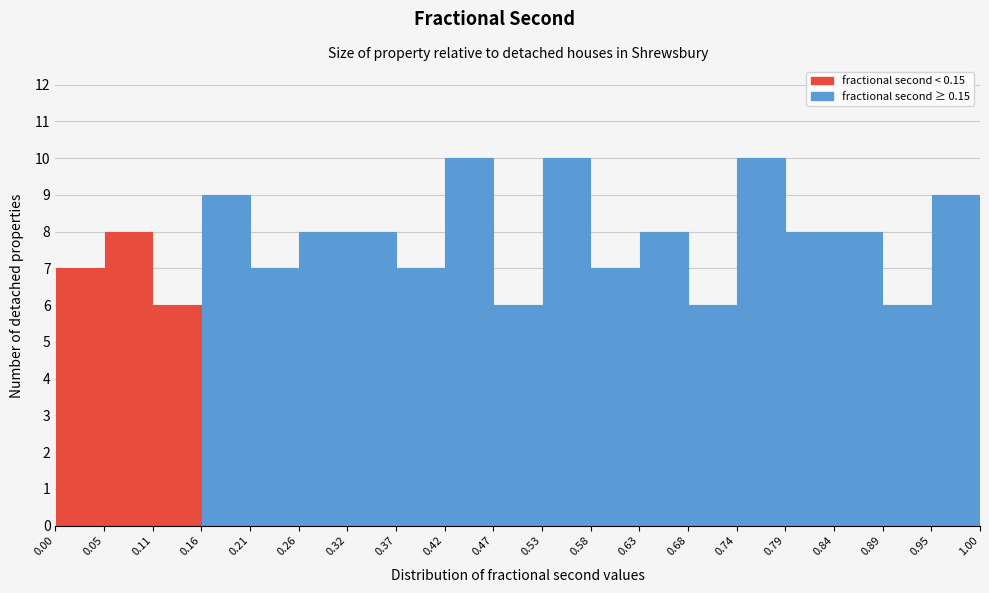

Reading left to right, list every bar in this chart as the range it spans on the x-axis followed by its height. The values are not printed on the chart, so give them approximately, as read against the axis.

0.00 to 0.05: 7
0.05 to 0.11: 8
0.11 to 0.16: 6
0.16 to 0.21: 9
0.21 to 0.26: 7
0.26 to 0.32: 8
0.32 to 0.37: 8
0.37 to 0.42: 7
0.42 to 0.47: 10
0.47 to 0.53: 6
0.53 to 0.58: 10
0.58 to 0.63: 7
0.63 to 0.68: 8
0.68 to 0.74: 6
0.74 to 0.79: 10
0.79 to 0.84: 8
0.84 to 0.89: 8
0.89 to 0.95: 6
0.95 to 1.00: 9